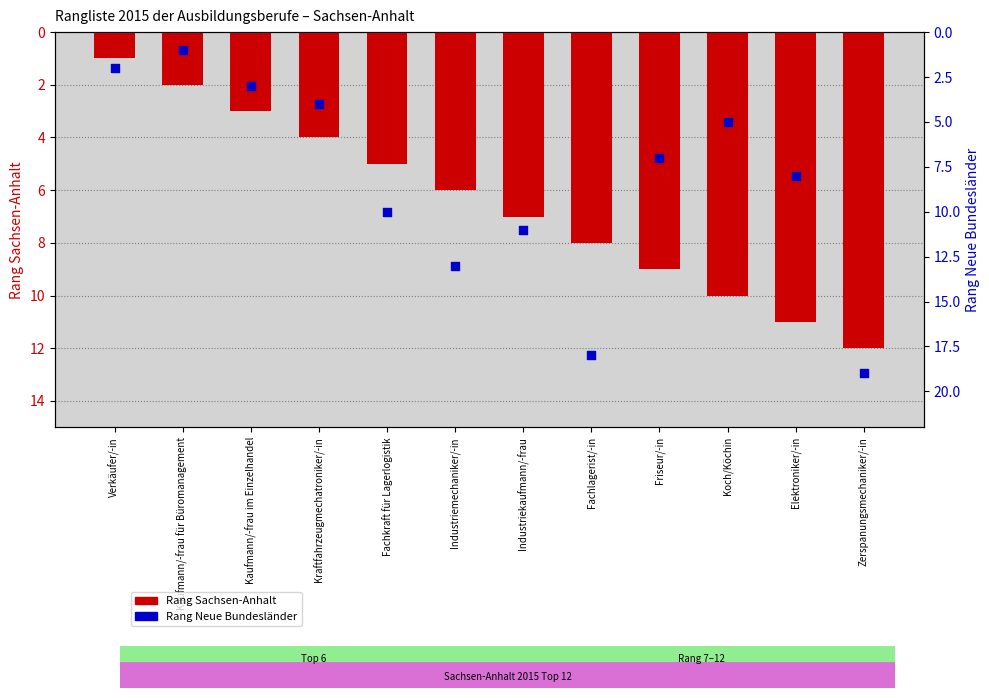

At which category is the sum across all series the highest?

Zerspanungsmechaniker/-in